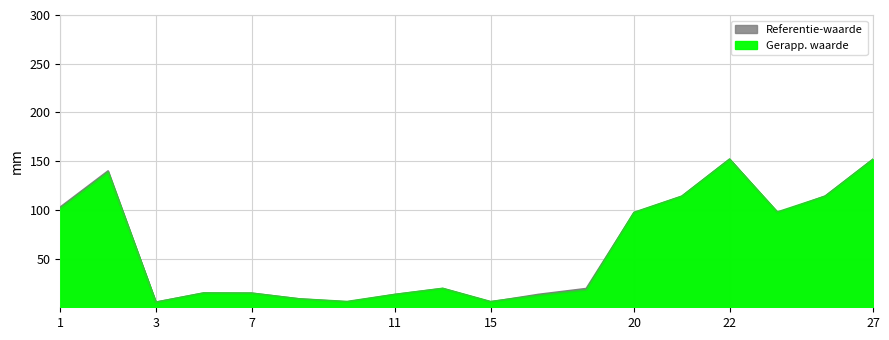

What is the value of the Gerapp. waarde point at the 8th from the left?

13.2